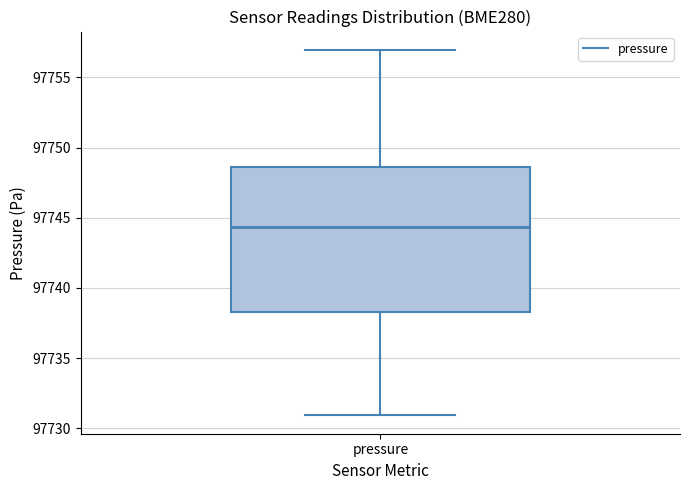

Where does the lower whisker of the box for pressure end on the y-axis? The values are not printed on the chart, so give them approximately, as read against the axis.

97731.0